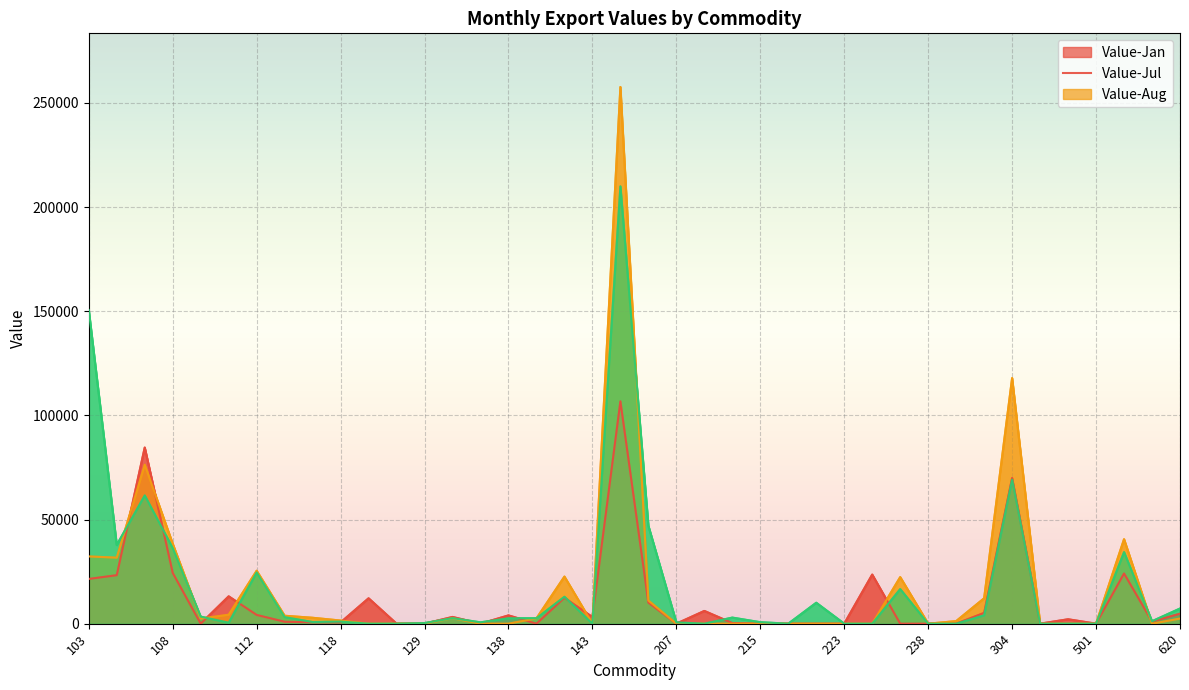

Does the chart display data point markers on the line(s)?

No